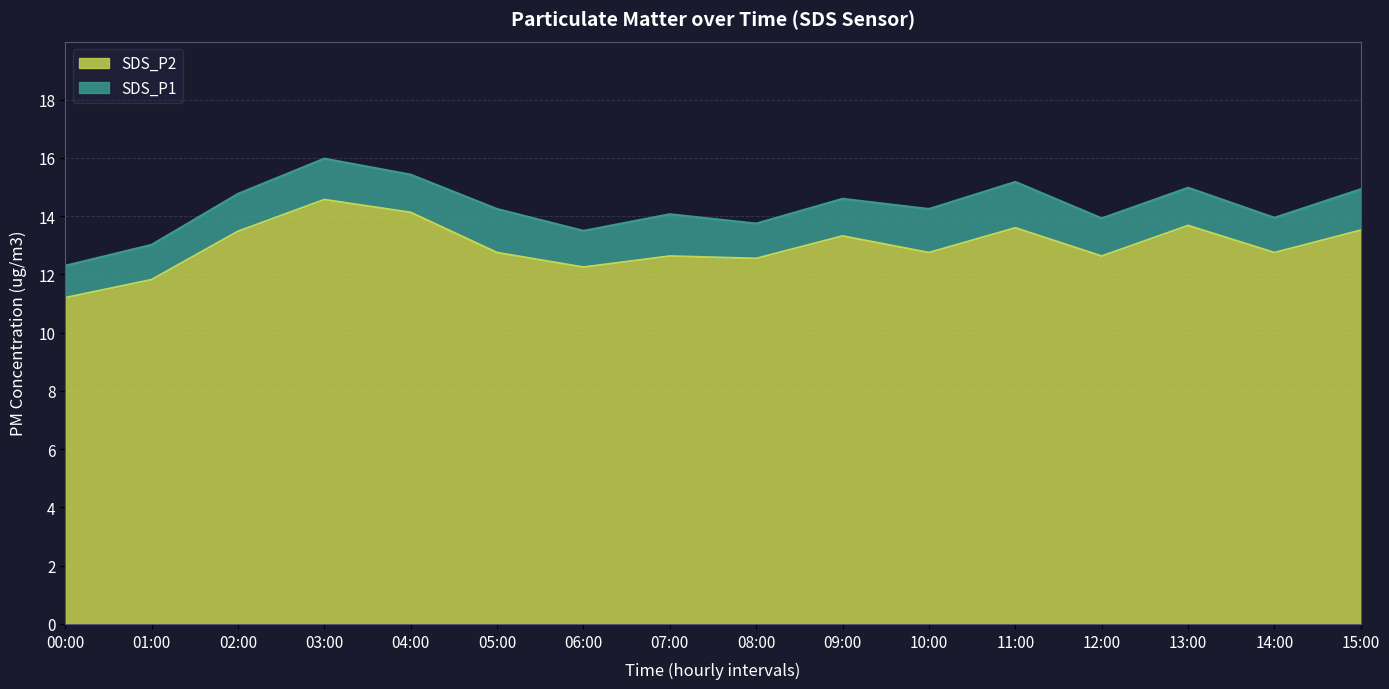

The value of SDS_P2 at 09:00 is 22.9. True or false?

False